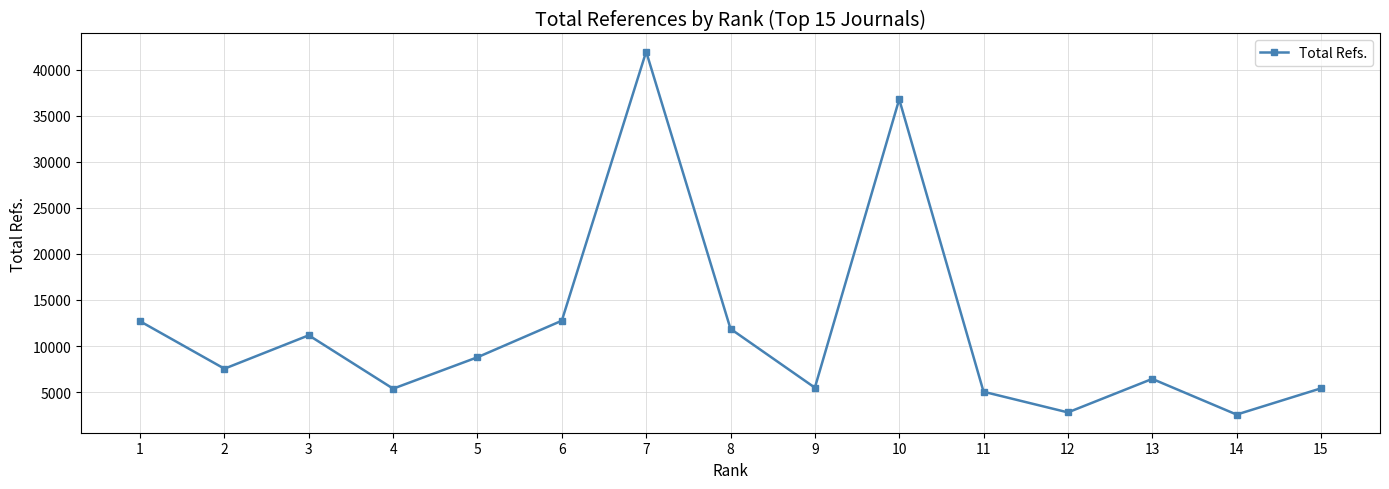

How many points are higher than both their immediate neighbors (excluding endpoints)?

4